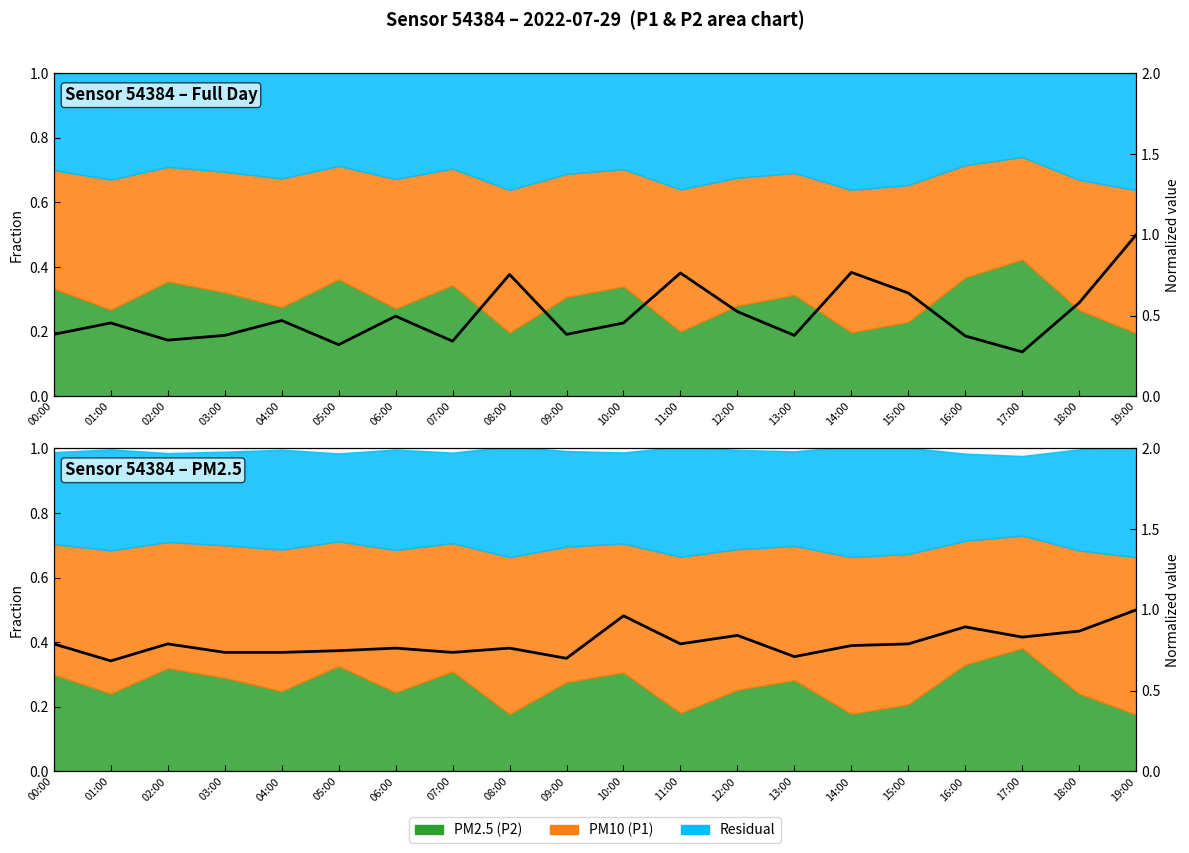

Which has a higher value, 07:00 or 04:00?

07:00